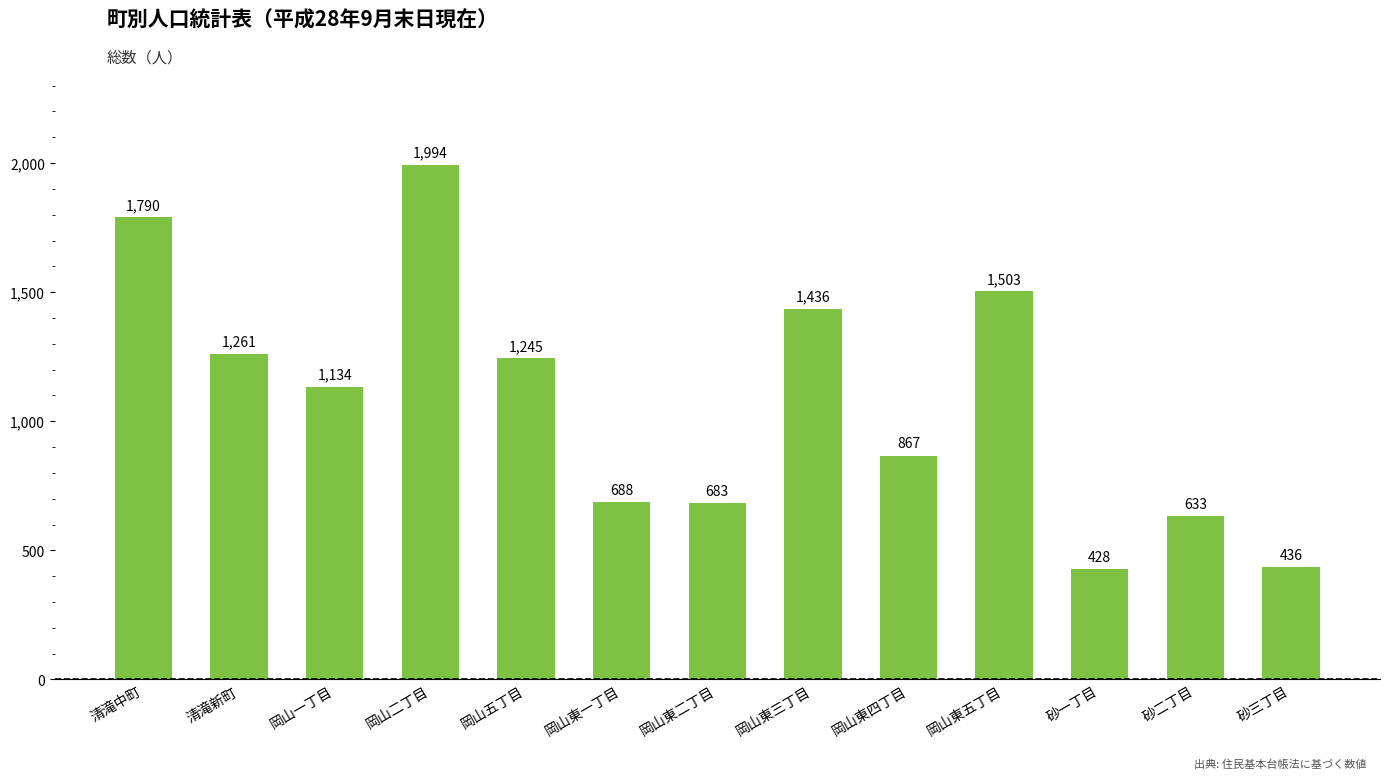

At which label does the data first exceed 1134?

清滝中町